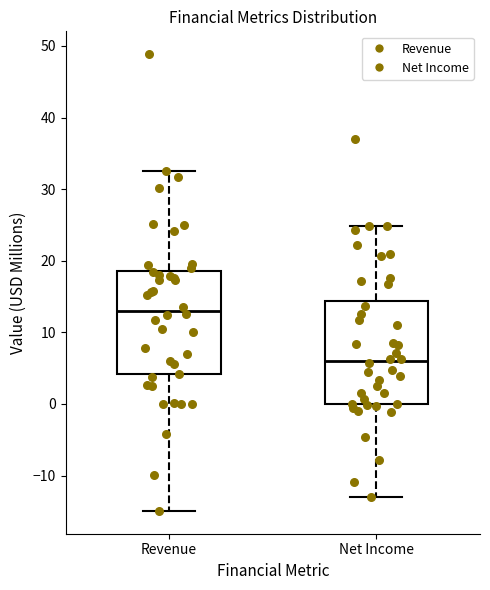

Which box has the lowest median line?

Net Income